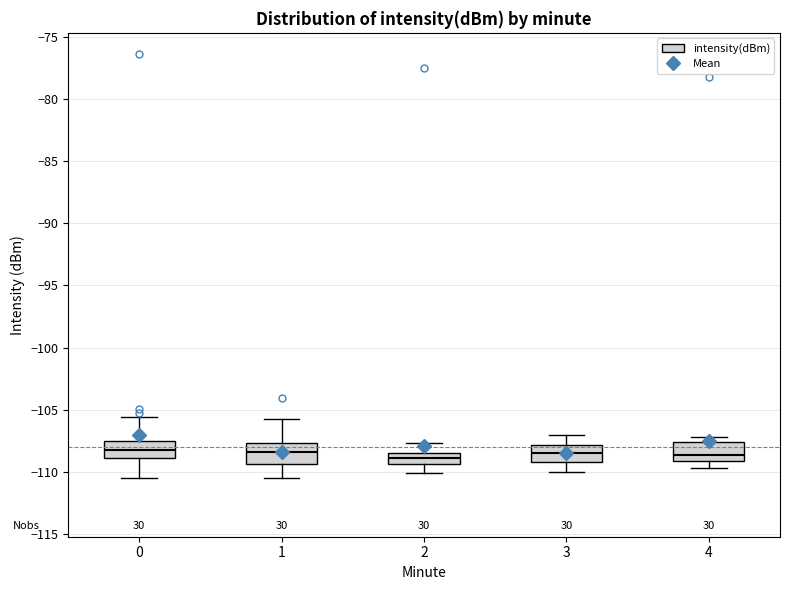

Reading left to right, read every box against the y-axis: the position of its median line, the range the box covers, and the ends of its whiskers. The values are not printed on the chart, so give them approximately, as read against the axis.

0: median -108.5, box -109.0 to -107.5, whiskers -110.5 to -105.5
1: median -108.5, box -109.5 to -107.5, whiskers -110.5 to -106.0
2: median -109.0, box -109.5 to -108.5, whiskers -110.0 to -107.5
3: median -108.5, box -109.0 to -108.0, whiskers -110.0 to -107.0
4: median -108.5, box -109.0 to -107.5, whiskers -109.5 to -107.0